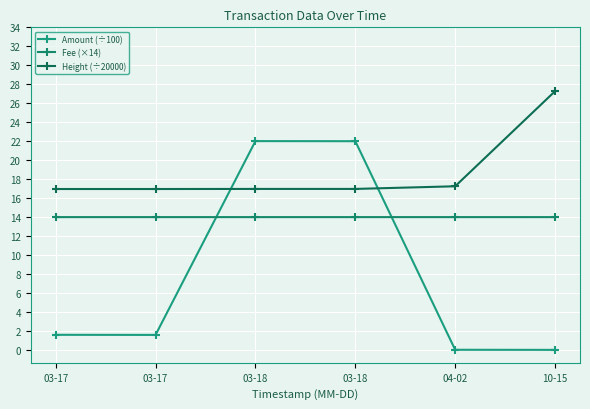

Read the Fee (×14) value at 03-17.

14.0